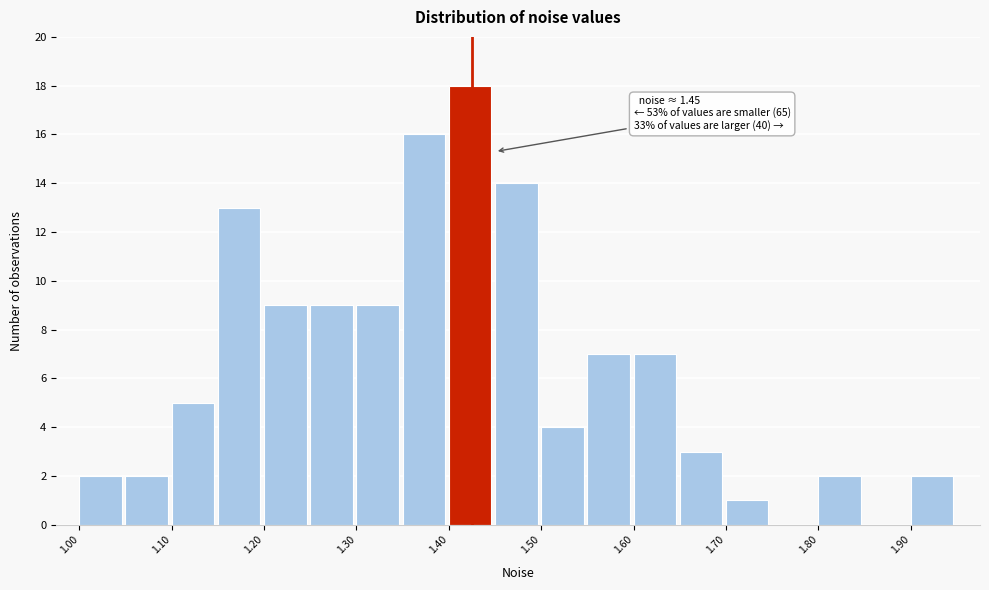

Over which range of the x-axis is the bar tallest?

1.40 to 1.45